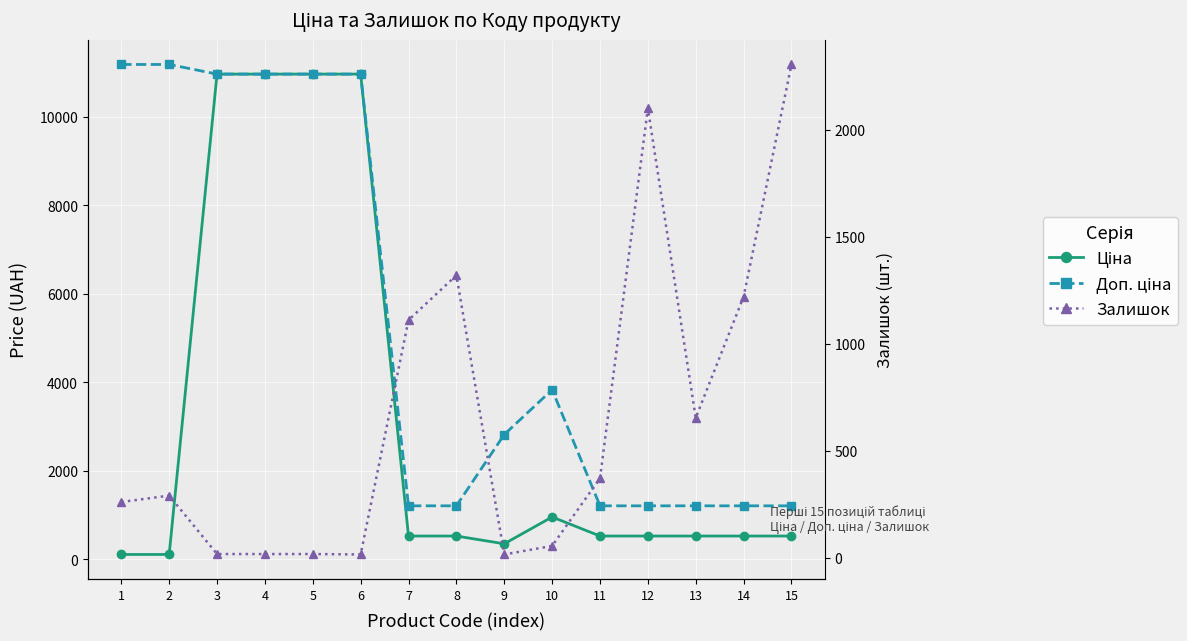

Reading left to right, what are all the values shown in this chart?

Ціна: 111.8	111.8	10964.4	10964.4	10964.4	10964.4	528.2	528.2	352.6	958.4	528.2	528.2	528.2	528.2	528.2
Доп. ціна: 11182.0	11182.0	10964.4	10964.4	10964.4	10964.4	1210.7	1210.7	2821.2	3833.8	1210.7	1210.7	1210.7	1210.7	1210.7
Залишок: 260.0	290.0	17.0	17.0	17.0	15.0	1110.0	1319.0	15.0	55.0	371.0	2099.0	653.0	1219.0	2304.0